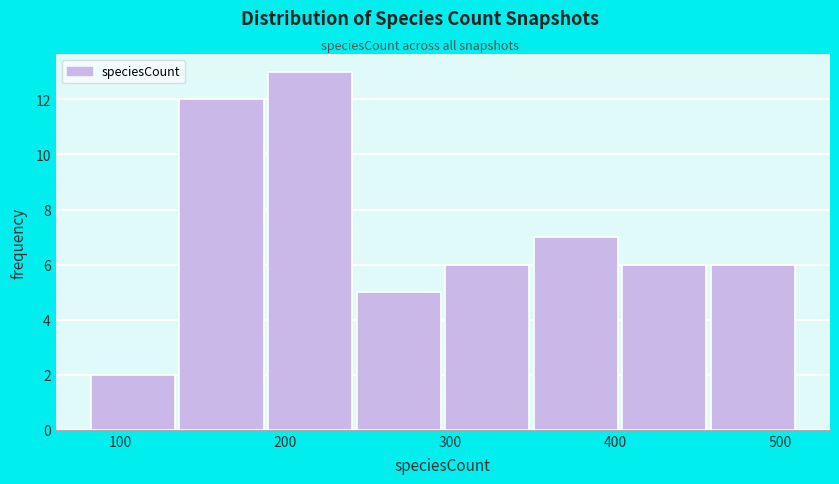

Reading left to right, transcribe this chart: for each bar, give the range it covers on the x-axis and its height. Neither the bar edges nor the heights are printed on the chart, so give them approximately, as read against the axes.

80 to 130: 2
130 to 190: 12
190 to 240: 13
240 to 300: 5
300 to 350: 6
350 to 400: 7
400 to 460: 6
460 to 510: 6